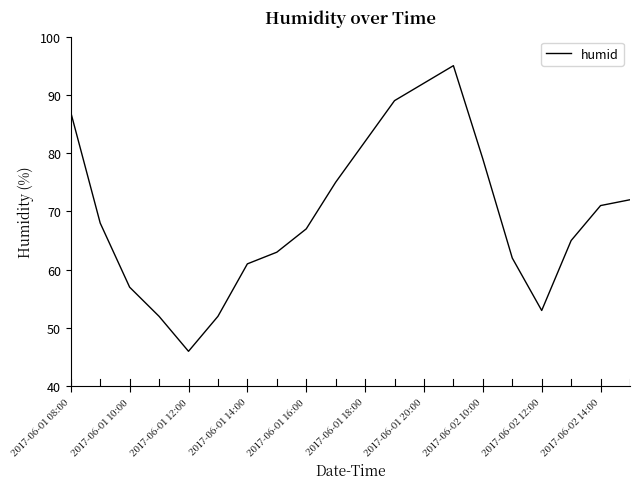

How many lines are shown in the chart?

1